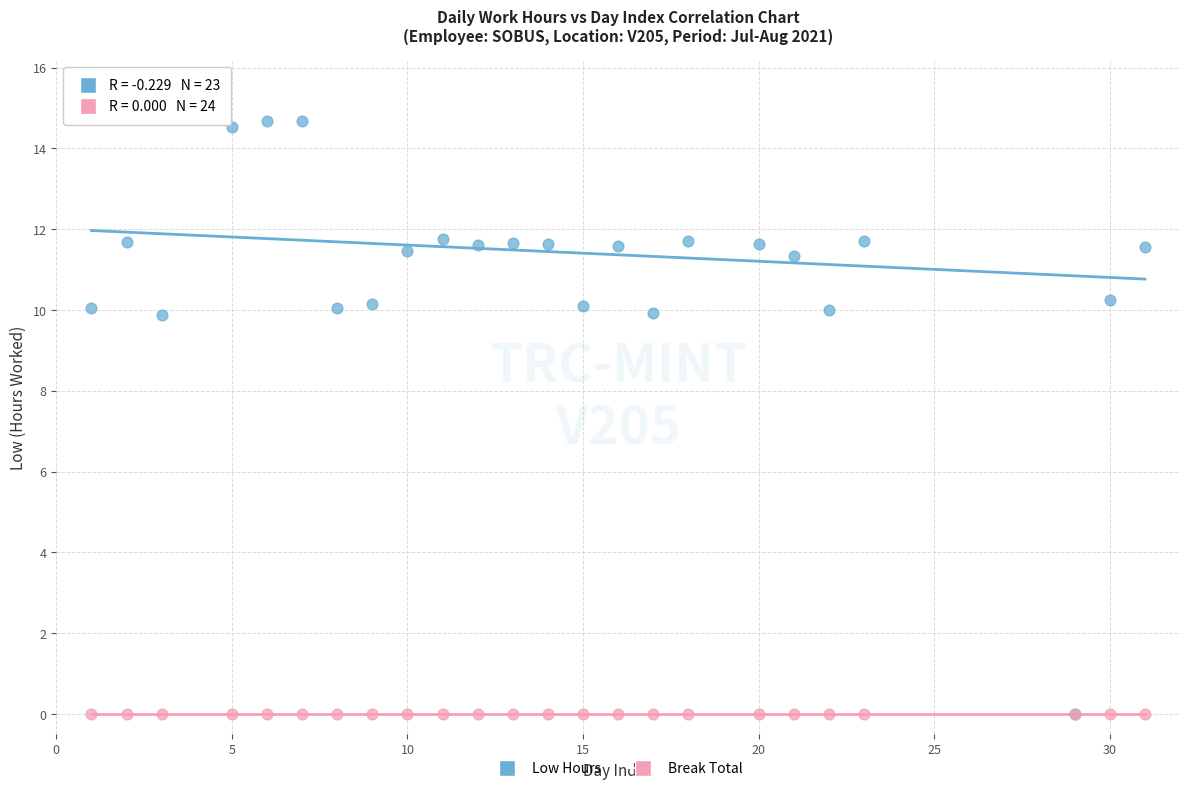

What are all the series names shown in the legend?

Low Hours, Break Total